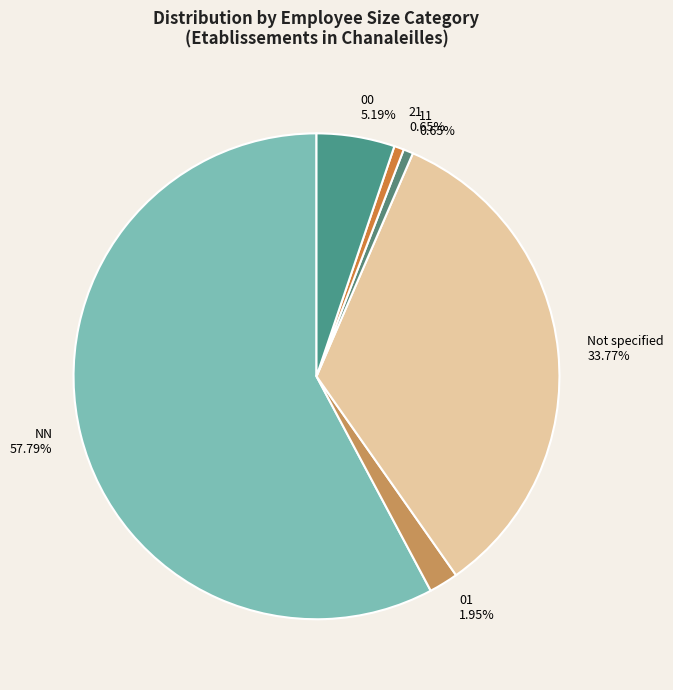

Is there any slice that represents more than half of the pie?

Yes